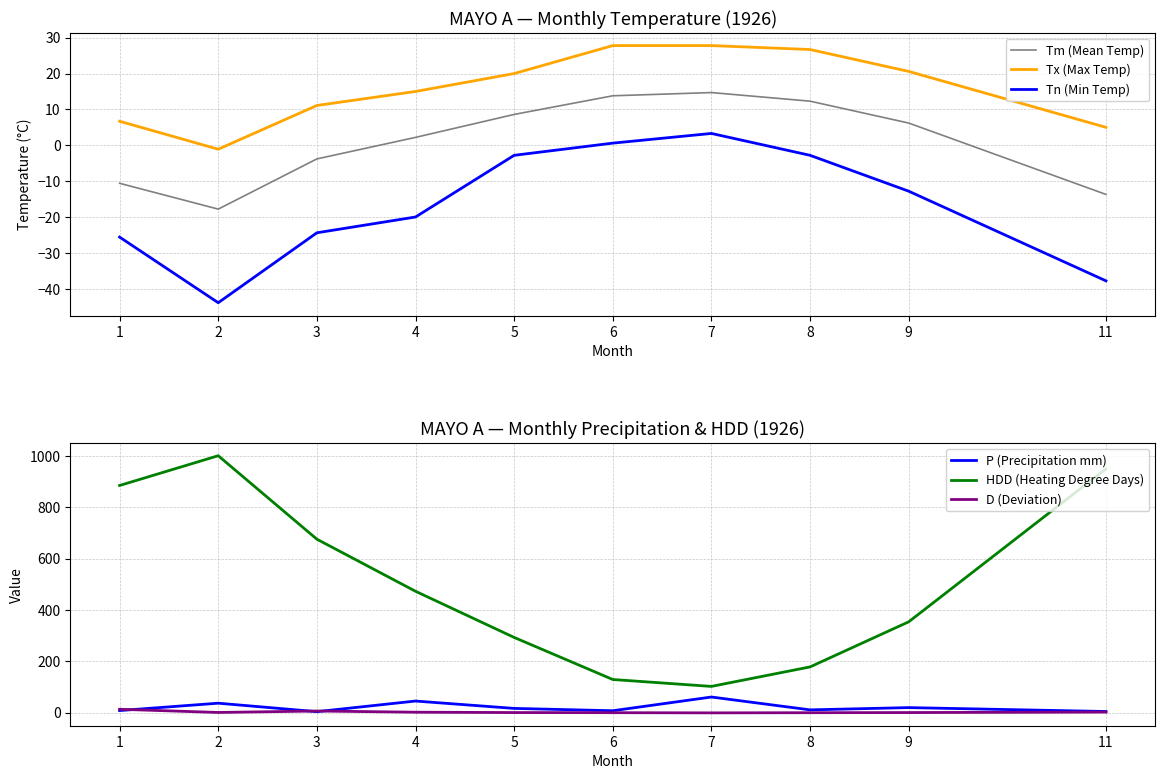

Reading left to right, list all the values displayed in this chart.

Tm (Mean Temp): 1=-10.6	2=-17.8	3=-3.8	4=2.2	5=8.6	6=13.8	7=14.7	8=12.3	9=6.2	11=-13.7
Tx (Max Temp): 1=6.7	2=-1.1	3=11.1	4=15.0	5=20.0	6=27.8	7=27.8	8=26.7	9=20.6	11=5.0
Tn (Min Temp): 1=-25.6	2=-43.9	3=-24.4	4=-20.0	5=-2.8	6=0.6	7=3.3	8=-2.8	9=-12.8	11=-37.8
P (Precipitation mm): 1=7.6	2=36.3	3=3.3	4=44.7	5=16.0	6=6.9	7=60.4	8=10.3	9=19.1	11=3.9
HDD (Heating Degree Days): 1=885.3	2=1001.4	3=675.9	4=472.8	5=292.8	6=128.7	7=101.8	8=177.8	9=353.6	11=950.2
D (Deviation): 1=12.6	2=0.2	3=5.8	4=1.2	5=-0.2	6=-0.7	7=-1.4	8=-0.8	9=-0.2	11=1.7